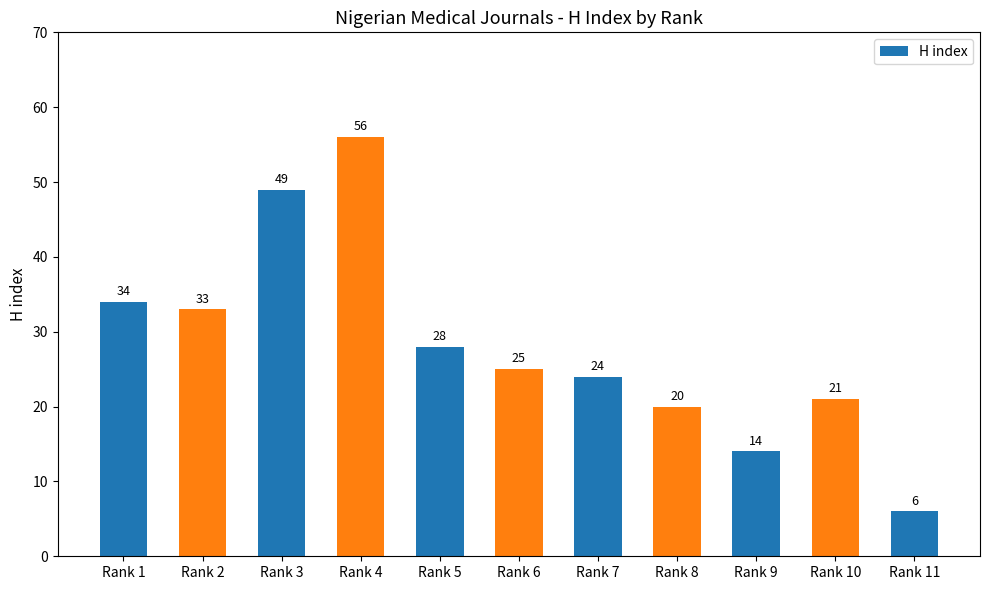

How many bars are there in total?

11